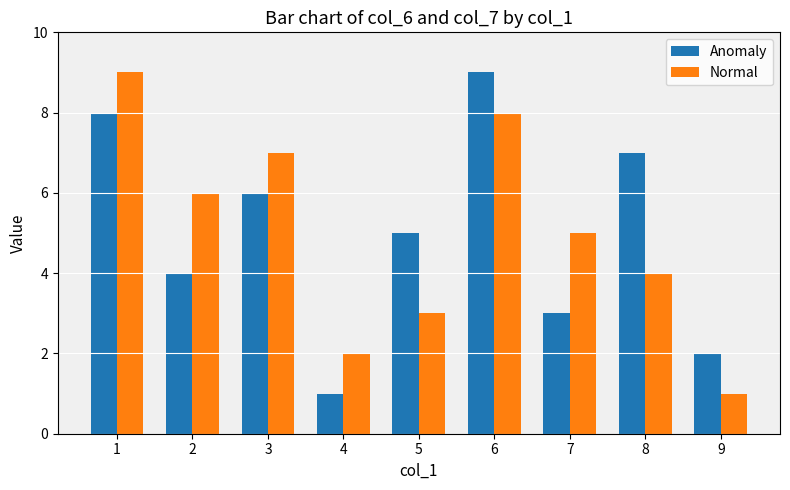

Between 2 and 6, which series saw the biggest shift?

Anomaly